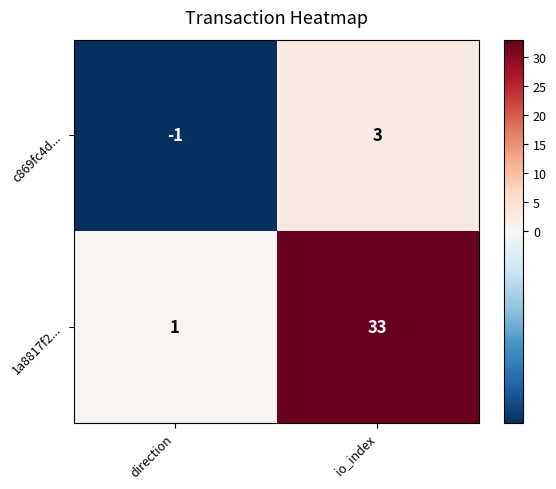

Count the number of data series in this chart.

2